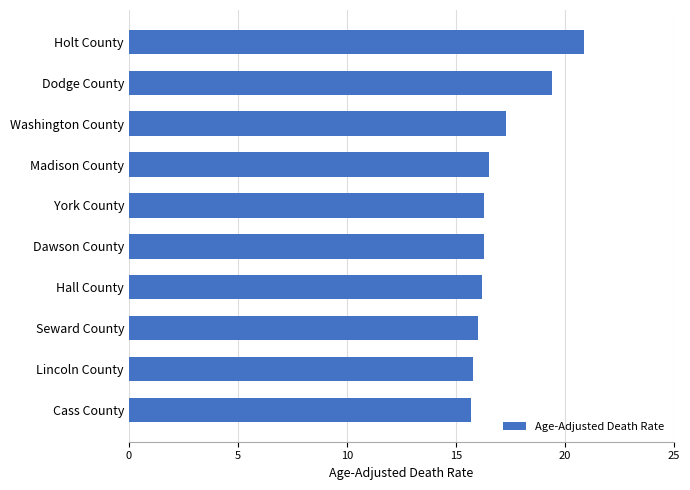

What is the difference between the values at Holt County and Washington County?

3.6